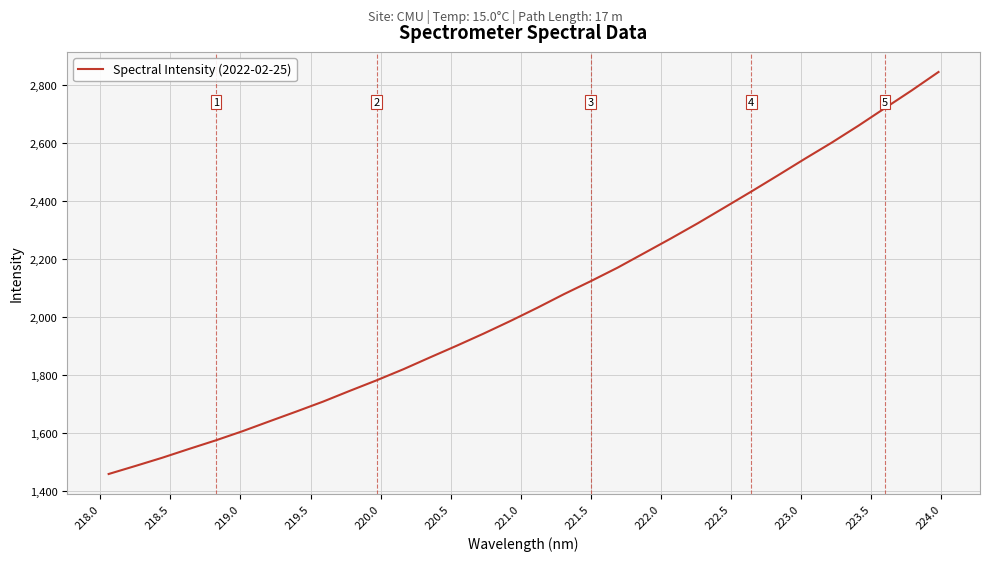

What is the difference between the maximum and minimum values?

1383.8